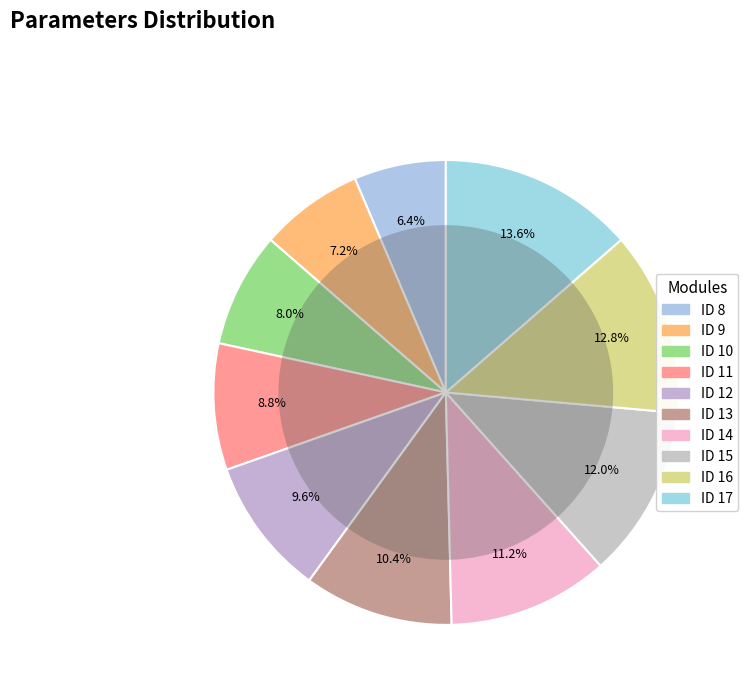

To the nearest percent, what is the average slice percentage?

10%